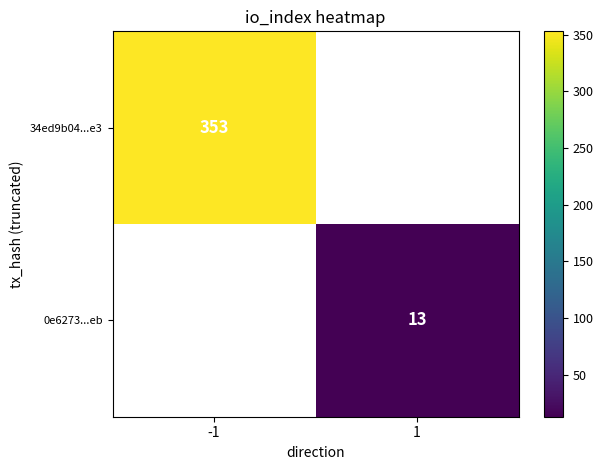

What is the maximum value shown in the chart?

353.0